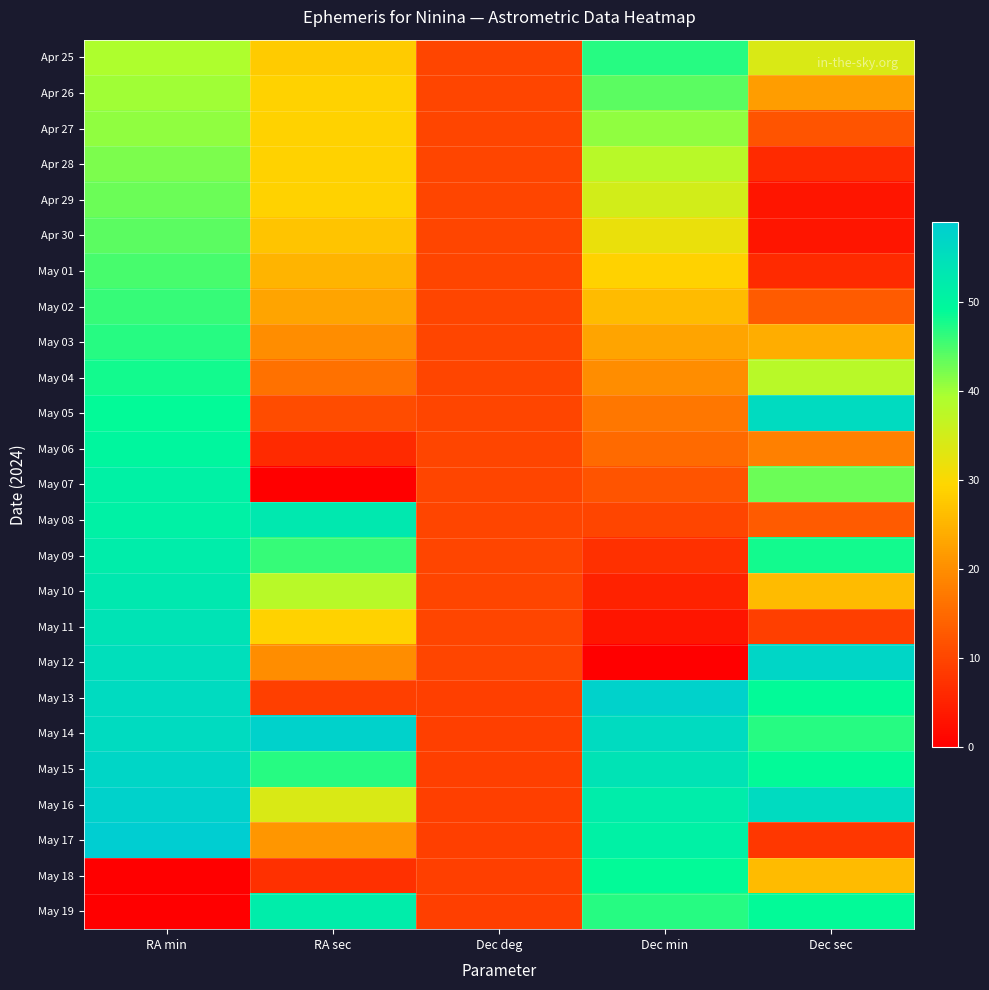

At Dec sec, list the series in order from smallest to largest.

Apr 29, Apr 30, Apr 28, May 01, May 17, May 11, Apr 27, May 02, May 08, May 06, Apr 26, May 03, May 10, May 18, Apr 25, May 04, May 07, May 14, May 09, May 13, May 15, May 19, May 05, May 16, May 12